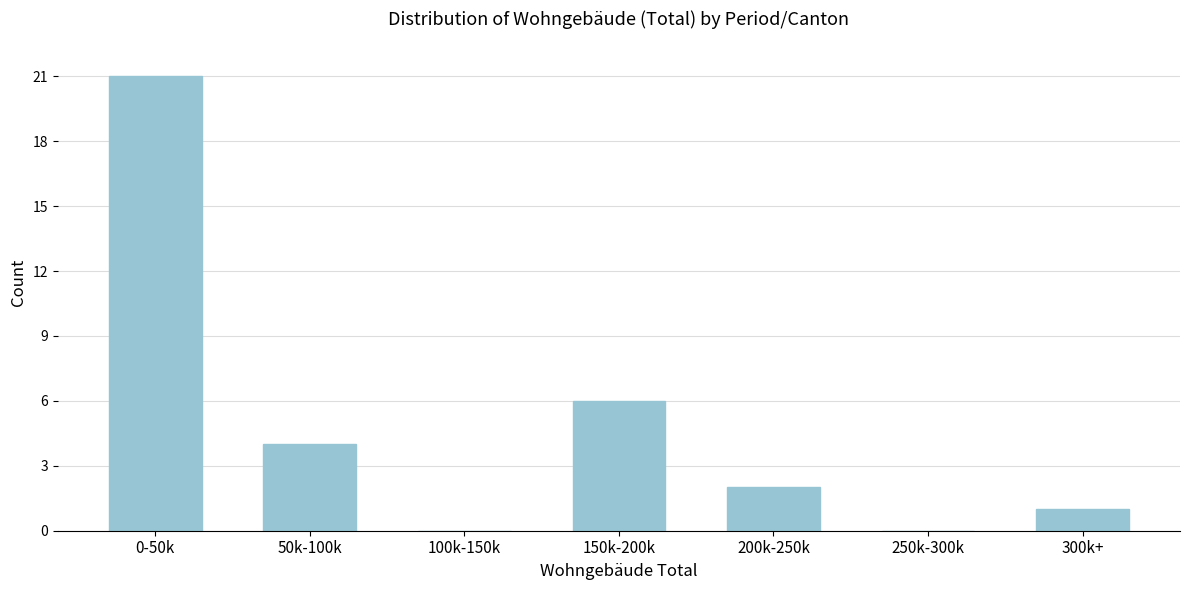

Reading right to left, transcribe all the data shown in this chart.

300k+=1	250k-300k=0	200k-250k=2	150k-200k=6	100k-150k=0	50k-100k=4	0-50k=21